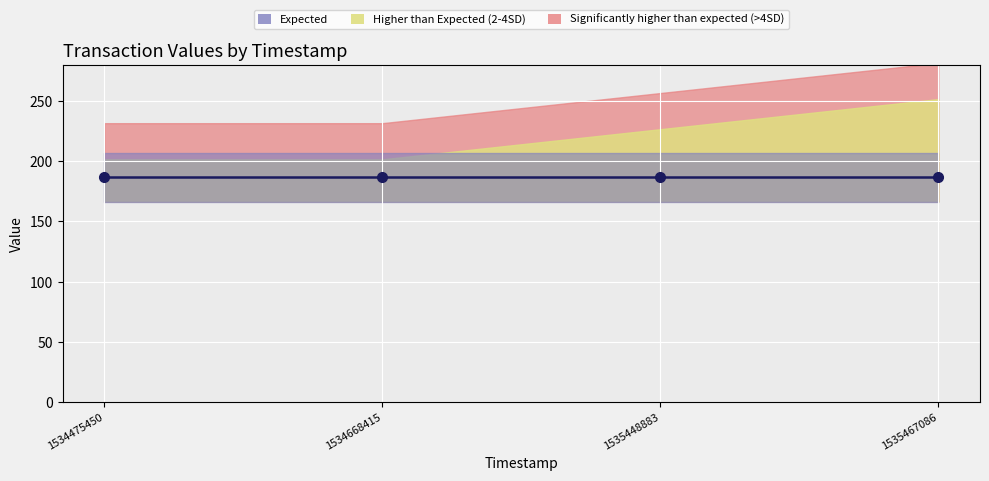

What is the sum of the Expected values at 1534475450 and 1534668415?

373.0